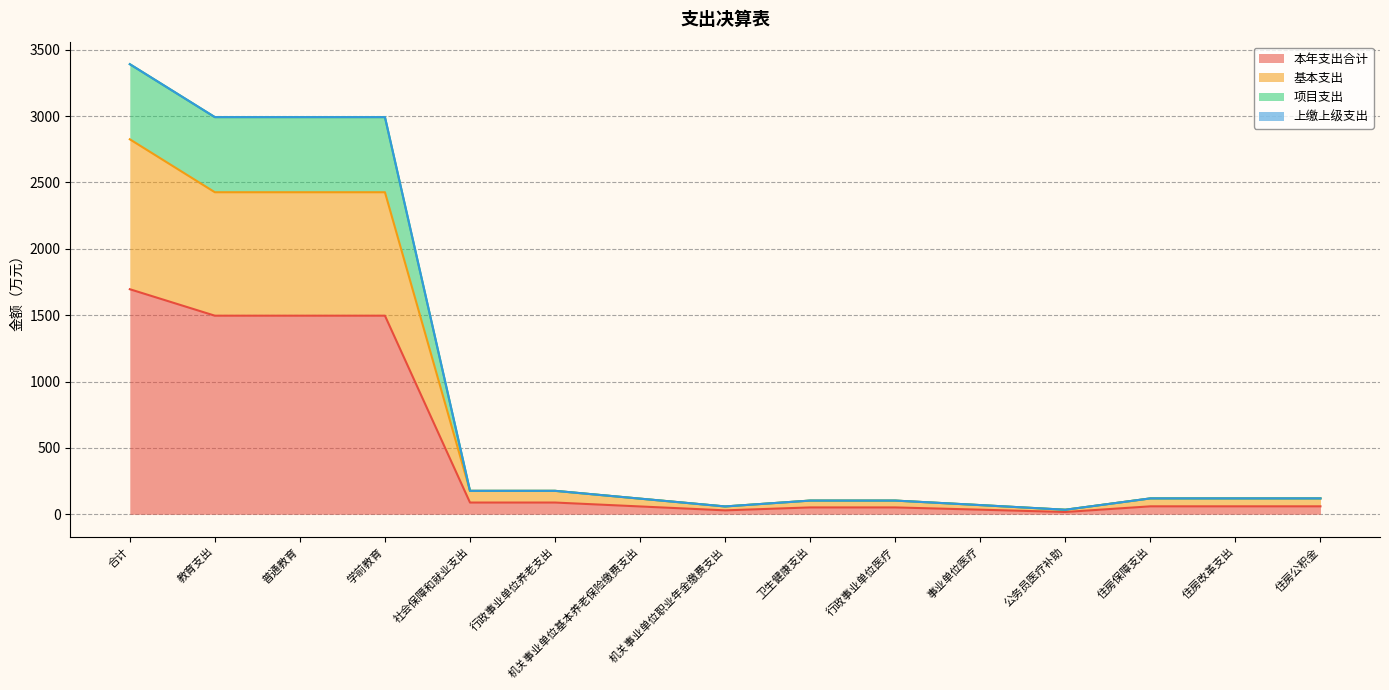

At which category does 基本支出 reach its first local valley?

机关事业单位职业年金缴费支出